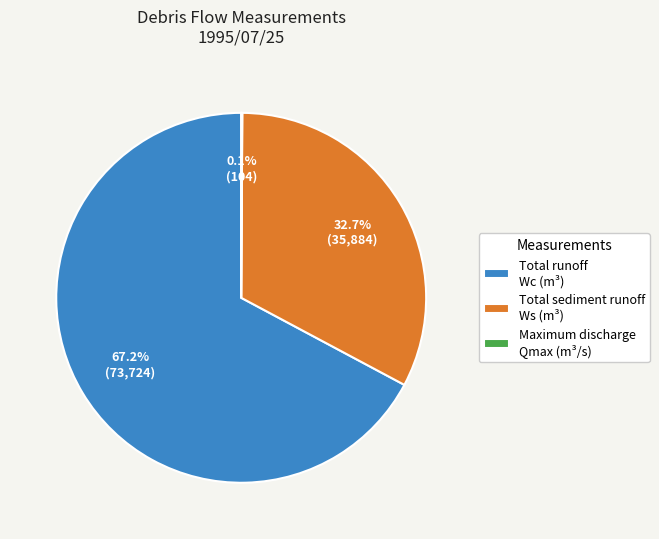

How much of the chart is everything except Total sediment runoff Ws (m³)?

67.3%